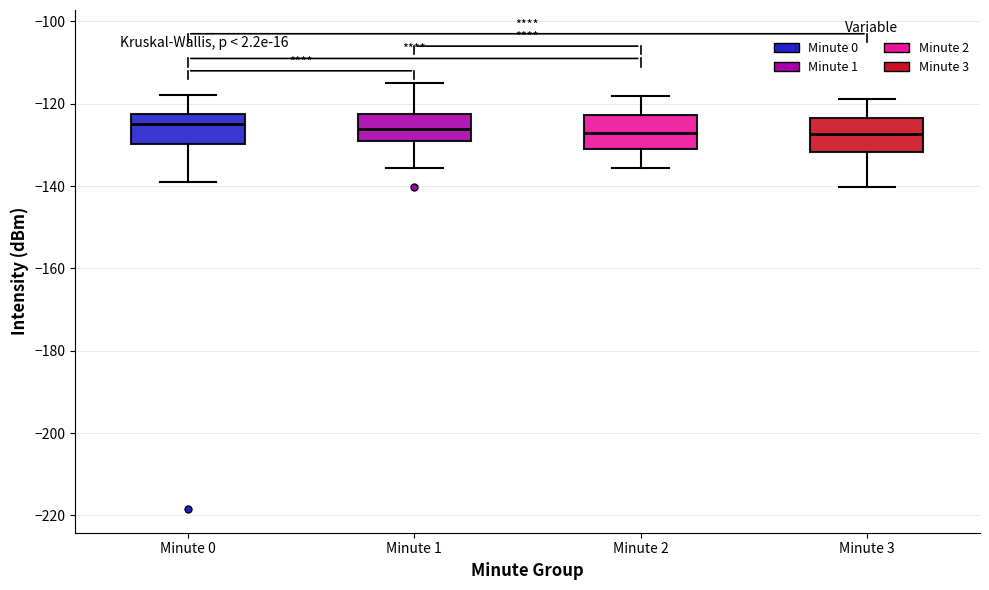

Reading left to right, transcribe this box plot: for each box, give where its median line is, the range the box spans, and where its two whiskers end, as read against the y-axis. The values are not printed on the chart, so give them approximately, as read against the axis.

Minute 0: median -124, box -130 to -122, whiskers -138 to -118
Minute 1: median -126, box -130 to -122, whiskers -136 to -114
Minute 2: median -128, box -132 to -122, whiskers -136 to -118
Minute 3: median -128, box -132 to -124, whiskers -140 to -118